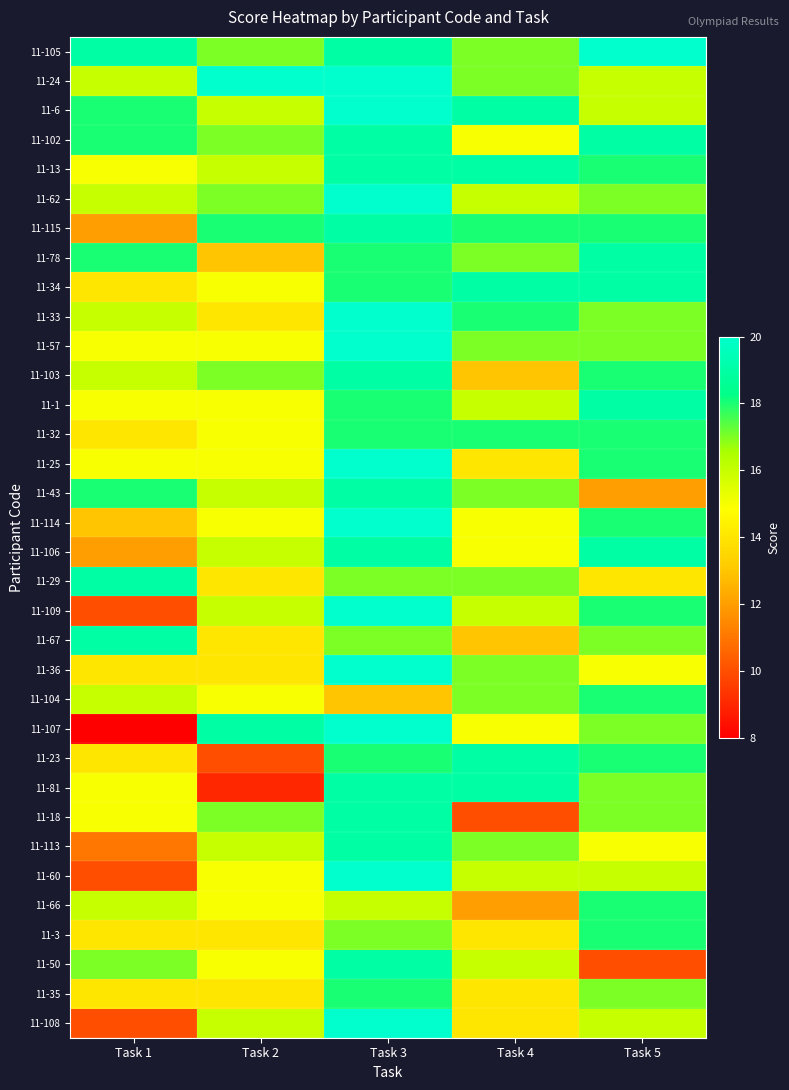

Reading left to right, transcribe all the data shown in this chart.

11-105: Task 1=19	Task 2=17	Task 3=19	Task 4=17	Task 5=20
11-24: Task 1=16	Task 2=20	Task 3=20	Task 4=17	Task 5=16
11-6: Task 1=18	Task 2=16	Task 3=20	Task 4=19	Task 5=16
11-102: Task 1=18	Task 2=17	Task 3=19	Task 4=15	Task 5=19
11-13: Task 1=15	Task 2=16	Task 3=19	Task 4=19	Task 5=18
11-62: Task 1=16	Task 2=17	Task 3=20	Task 4=16	Task 5=17
11-115: Task 1=12	Task 2=18	Task 3=19	Task 4=18	Task 5=18
11-78: Task 1=18	Task 2=13	Task 3=18	Task 4=17	Task 5=19
11-34: Task 1=14	Task 2=15	Task 3=18	Task 4=19	Task 5=19
11-33: Task 1=16	Task 2=14	Task 3=20	Task 4=18	Task 5=17
11-57: Task 1=15	Task 2=15	Task 3=20	Task 4=17	Task 5=17
11-103: Task 1=16	Task 2=17	Task 3=19	Task 4=13	Task 5=18
11-1: Task 1=15	Task 2=15	Task 3=18	Task 4=16	Task 5=19
11-32: Task 1=14	Task 2=15	Task 3=18	Task 4=18	Task 5=18
11-25: Task 1=15	Task 2=15	Task 3=20	Task 4=14	Task 5=18
11-43: Task 1=18	Task 2=16	Task 3=19	Task 4=17	Task 5=12
11-114: Task 1=13	Task 2=15	Task 3=20	Task 4=15	Task 5=18
11-106: Task 1=12	Task 2=16	Task 3=19	Task 4=15	Task 5=19
11-29: Task 1=19	Task 2=14	Task 3=17	Task 4=17	Task 5=14
11-109: Task 1=10	Task 2=16	Task 3=20	Task 4=16	Task 5=18
11-67: Task 1=19	Task 2=14	Task 3=17	Task 4=13	Task 5=17
11-36: Task 1=14	Task 2=14	Task 3=20	Task 4=17	Task 5=15
11-104: Task 1=16	Task 2=15	Task 3=13	Task 4=17	Task 5=18
11-107: Task 1=8	Task 2=19	Task 3=20	Task 4=15	Task 5=17
11-23: Task 1=14	Task 2=10	Task 3=18	Task 4=19	Task 5=18
11-81: Task 1=15	Task 2=9	Task 3=19	Task 4=19	Task 5=17
11-18: Task 1=15	Task 2=17	Task 3=19	Task 4=10	Task 5=17
11-113: Task 1=11	Task 2=16	Task 3=19	Task 4=17	Task 5=15
11-60: Task 1=10	Task 2=15	Task 3=20	Task 4=16	Task 5=16
11-66: Task 1=16	Task 2=15	Task 3=16	Task 4=12	Task 5=18
11-3: Task 1=14	Task 2=14	Task 3=17	Task 4=14	Task 5=18
11-50: Task 1=17	Task 2=15	Task 3=19	Task 4=16	Task 5=10
11-35: Task 1=14	Task 2=14	Task 3=18	Task 4=14	Task 5=17
11-108: Task 1=10	Task 2=16	Task 3=20	Task 4=14	Task 5=16